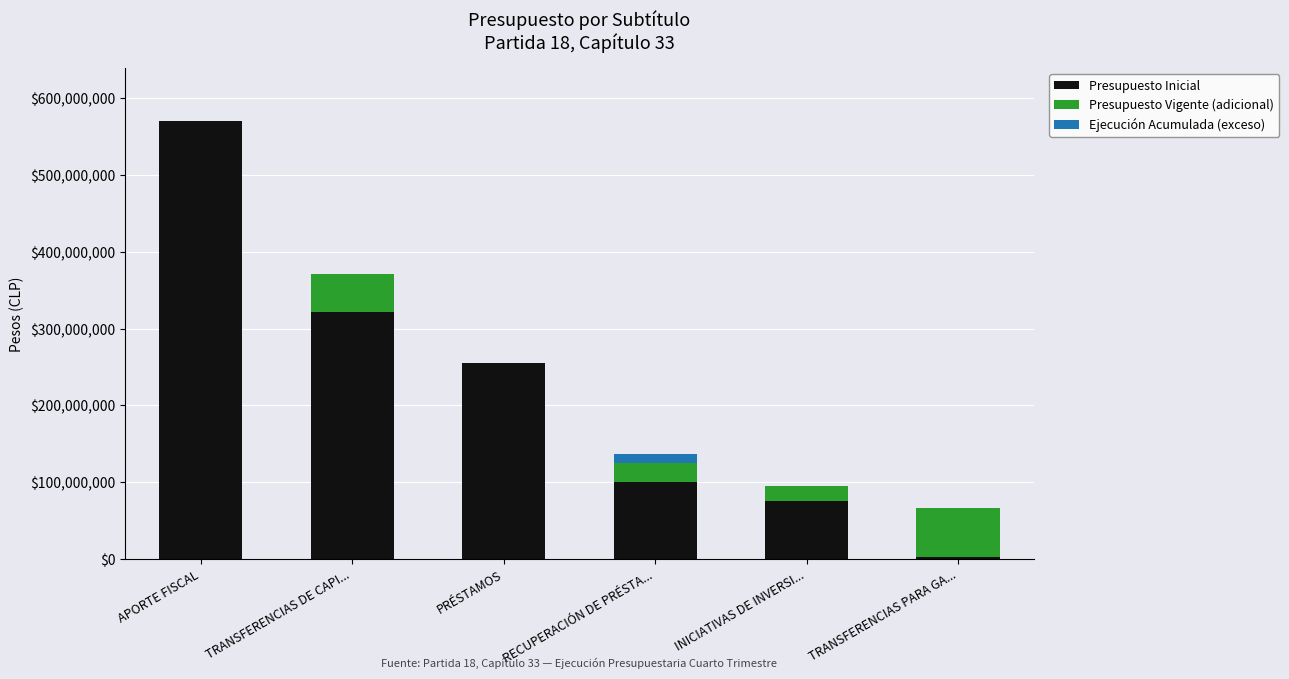

What are all the series names shown in the legend?

Presupuesto Inicial, Presupuesto Vigente (adicional), Ejecución Acumulada (exceso)